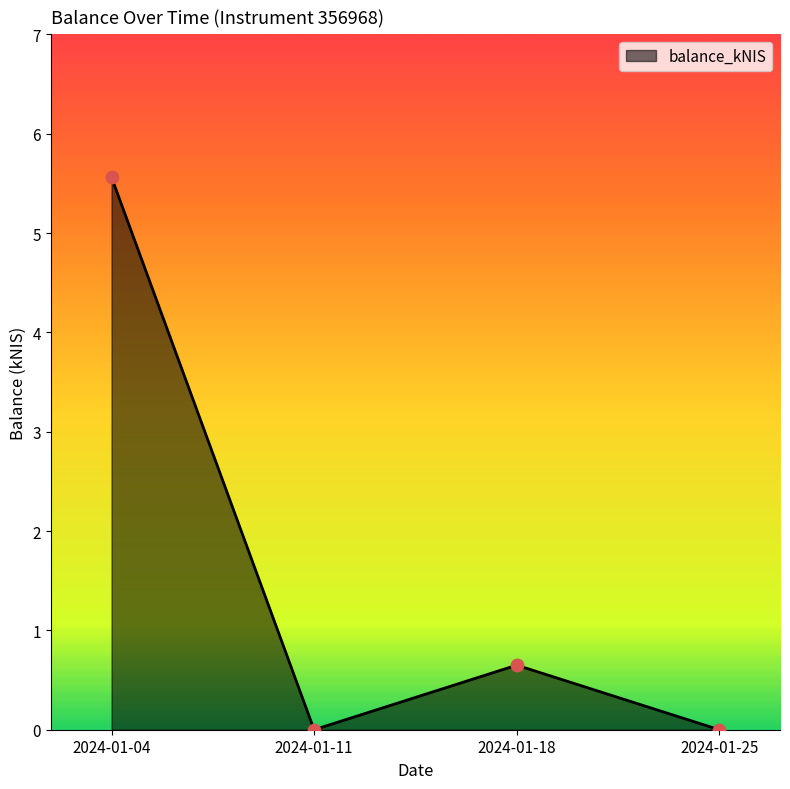

What is the change in value from 2024-01-04 to 2024-01-18?

-4.9